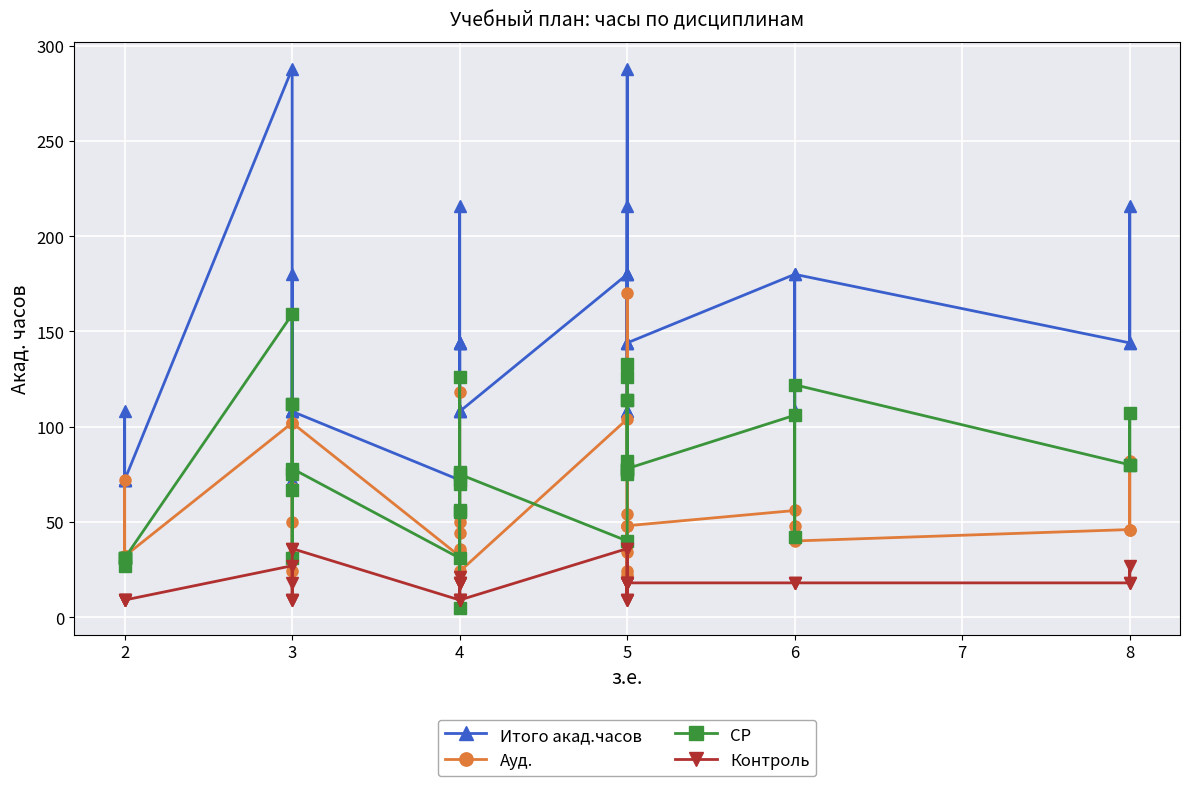

Reading right to left, list all the values displayed in this chart.

Итого акад.часов: 144	216	144	180	108	180	144	180	216	144	144	108	180	288	108	180	108	144	216	108	108	144	144	144	72	108	180	108	72	108	108	288	72	72	72	108	72
Ауд.: 46	82	46	40	48	56	48	38	34	54	48	24	48	170	22	104	24	34	36	54	44	118	56	50	32	102	68	50	32	24	32	102	32	32	32	72	32
СР: 80	107	80	122	42	106	78	133	126	114	78	75	114	82	77	40	75	56	126	72	55	5	70	76	31	78	112	112	31	75	67	159	31	31	31	27	31
Контроль: 18	27	18	18	18	18	18	9	18	18	18	9	18	36	9	36	9	9	18	18	9	21	18	18	9	36	36	18	9	9	9	27	9	9	9	9	9